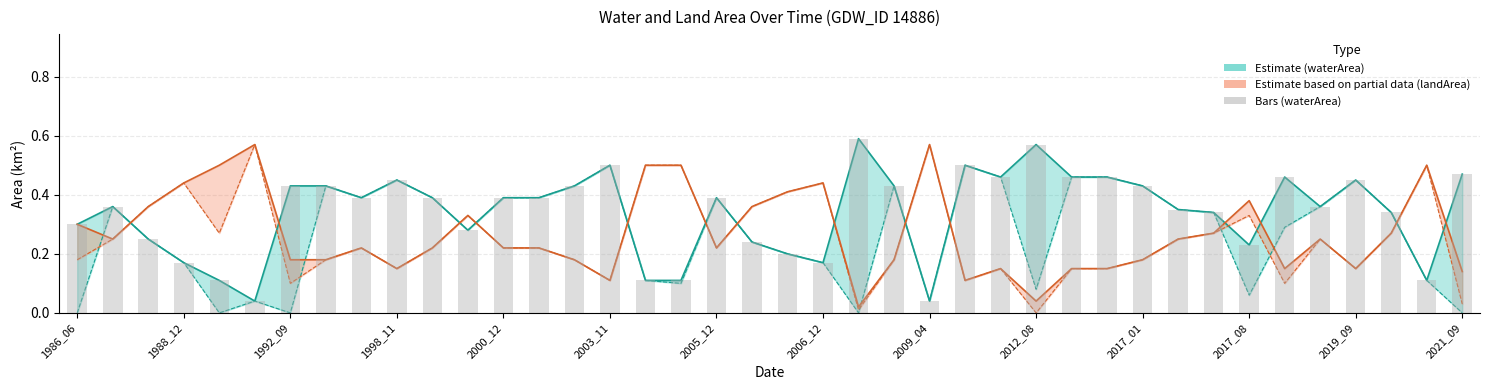

Read the waterArea value at 23.

0.4